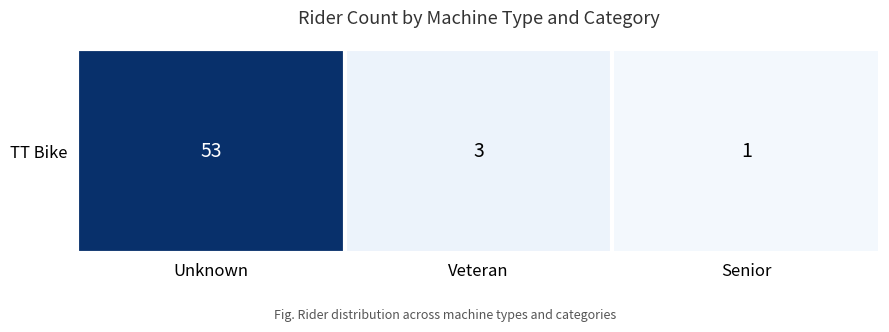

Is it true that the value at Veteran is 1?

False